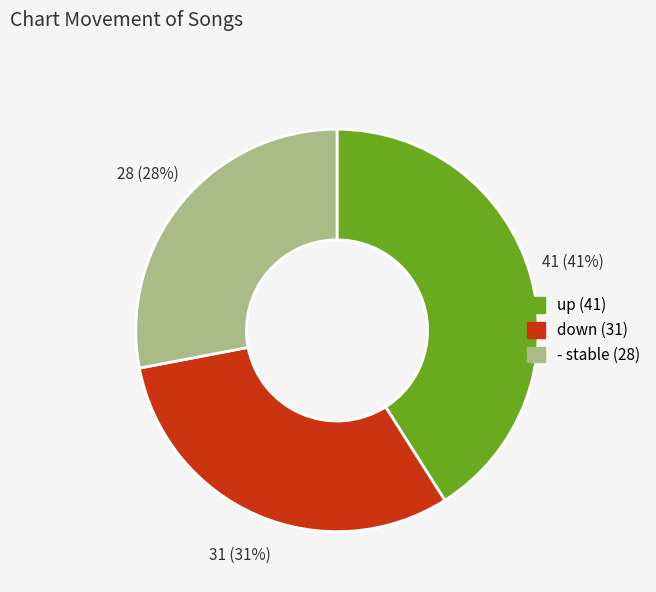

Does up account for over 50% of the chart?

No